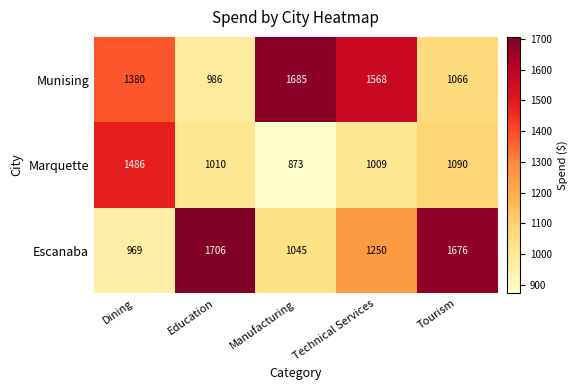

Between Dining and Technical Services, which series saw the biggest shift?

Marquette